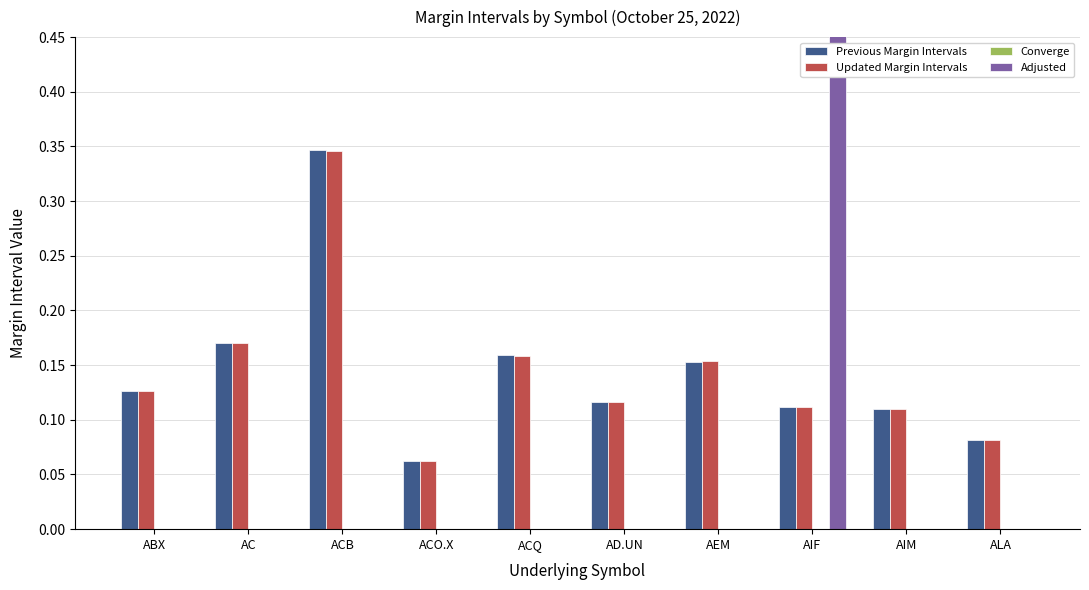

Which series has the largest range (max minus min)?

Adjusted